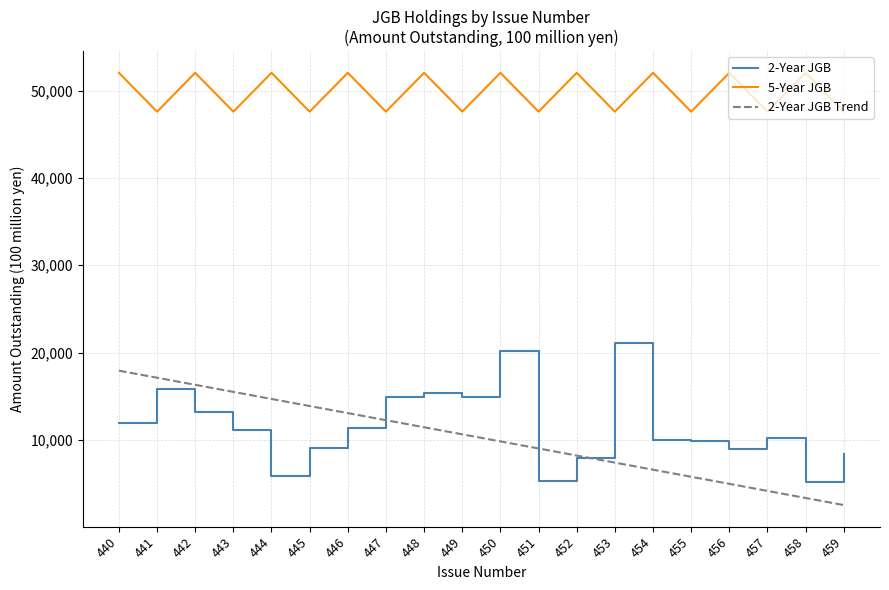

What is the difference between the highest and lowest values at 446?

40686.0